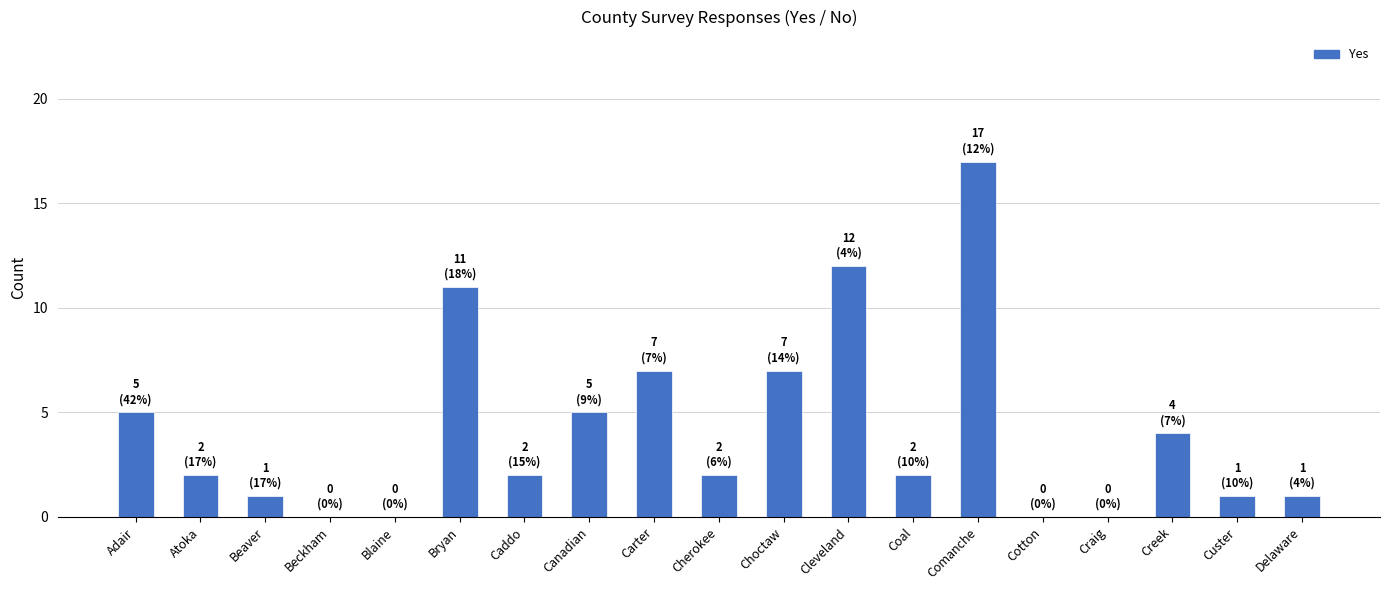

The value at Choctaw is 12. True or false?

False